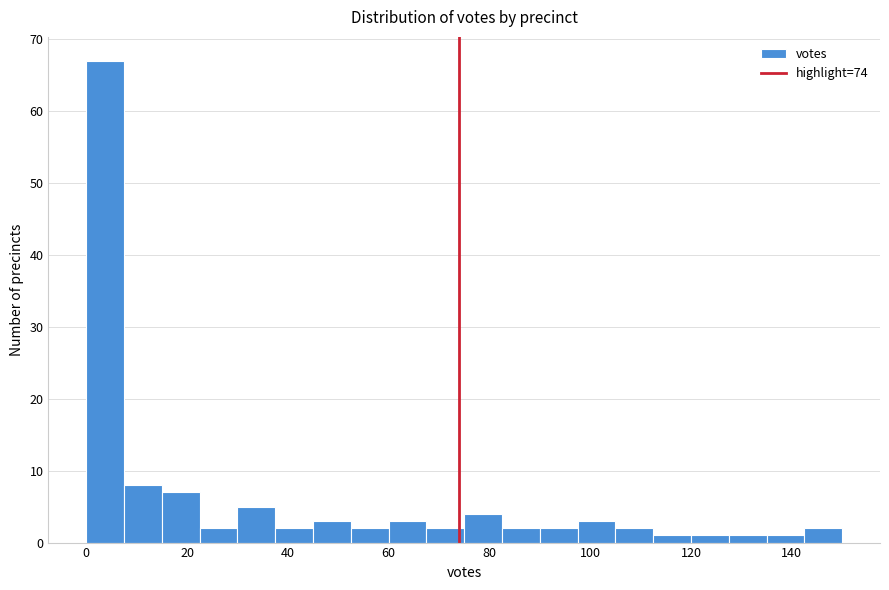

Read against the x-axis, roughly where is the centre of the tallest bar?

4